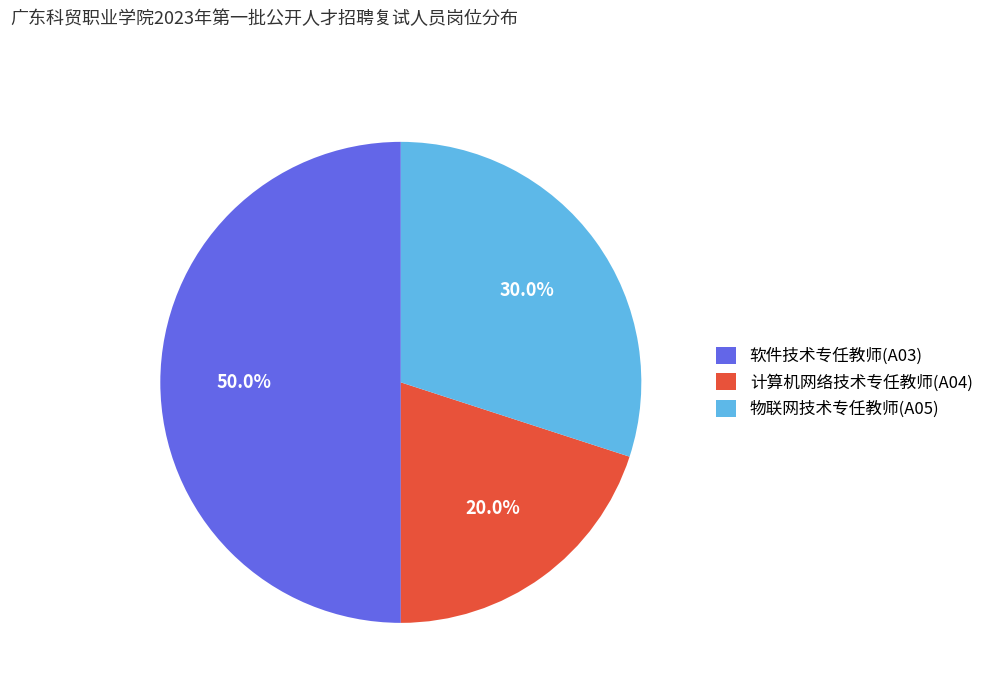

What is the largest slice in the pie chart?

软件技术专任教师(A03)